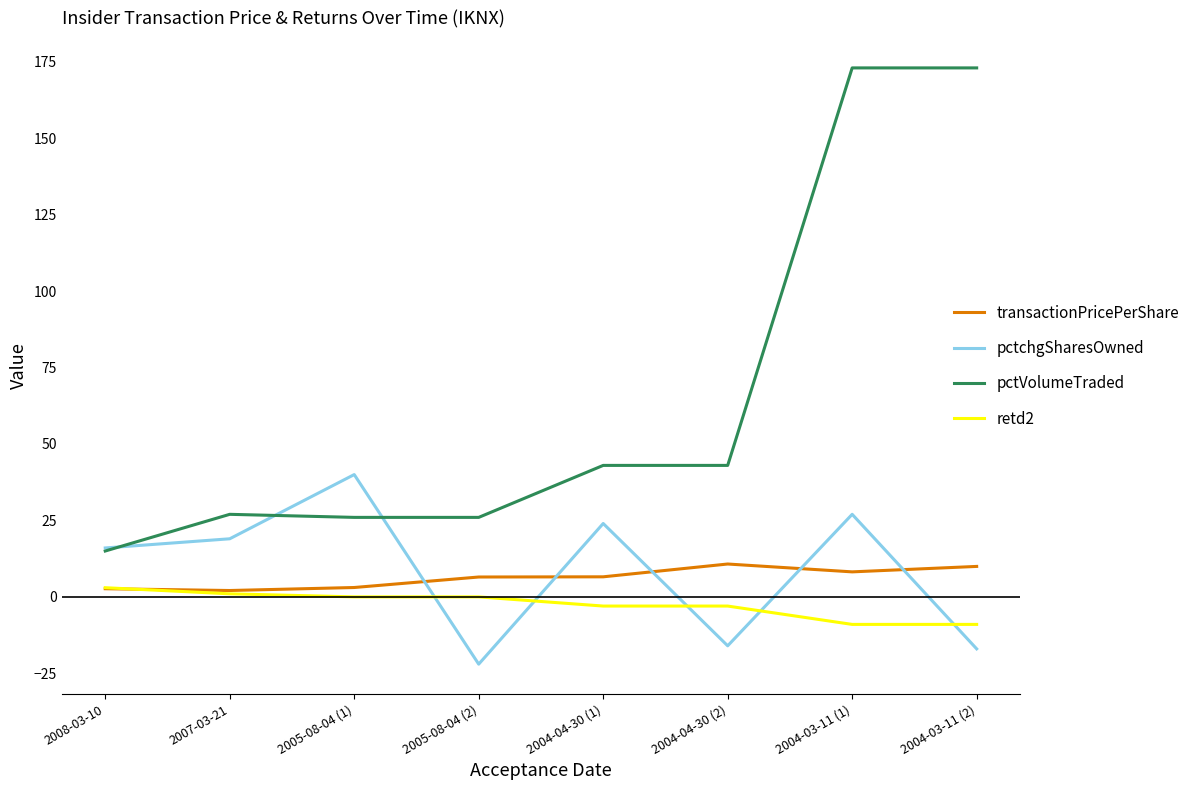

The pctchgSharesOwned series shows -22.0 at 2005-08-04 (2). True or false?

True